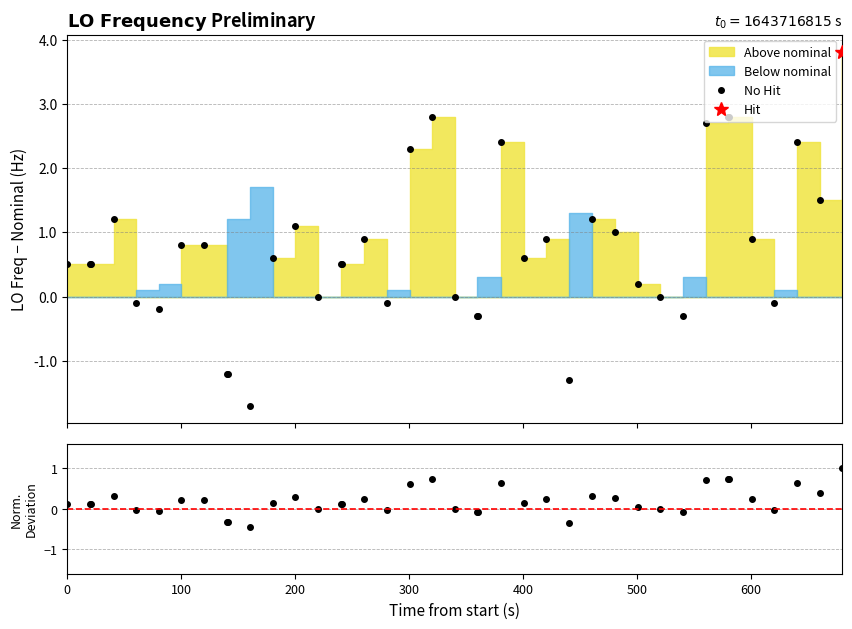

Reading left to right, transcribe all the data shown in this chart.

0.1	0.1	0.1	0.3	-0.0	-0.1	0.2	0.2	-0.3	-0.3	-0.4	0.2	0.3	0.0	0.1	0.1	0.2	-0.0	0.6	0.7	0.0	-0.1	-0.1	0.6	0.2	0.2	-0.3	0.3	0.3	0.1	0.0	-0.1	0.7	0.7	0.7	0.2	-0.0	0.6	0.4	1.0